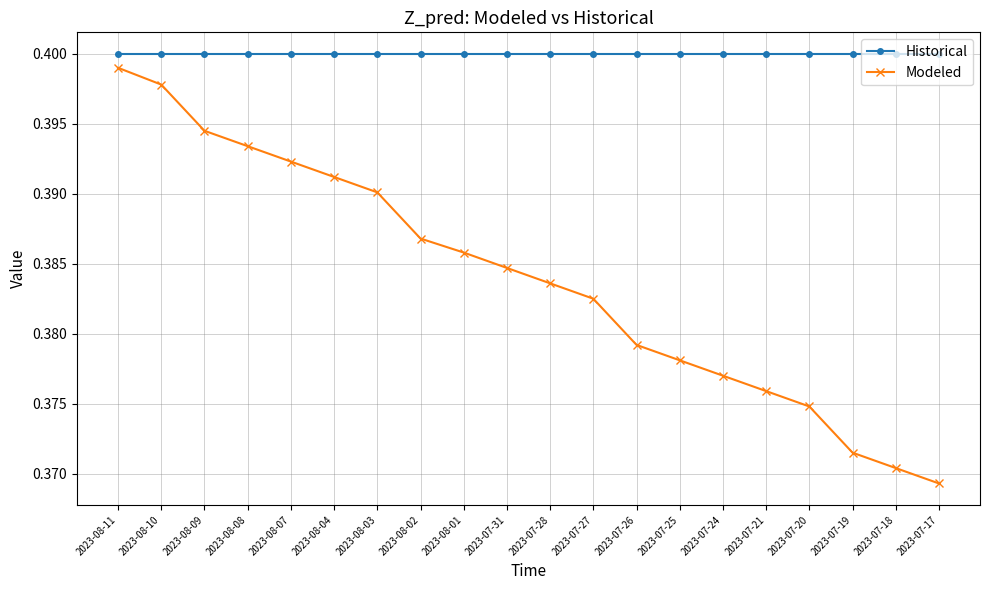

At how many categories does at least one series exceed 0?

20